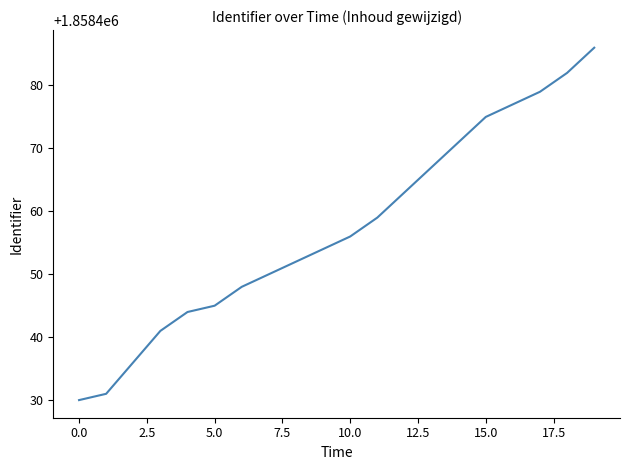

What is the maximum value shown in the chart?

1858486